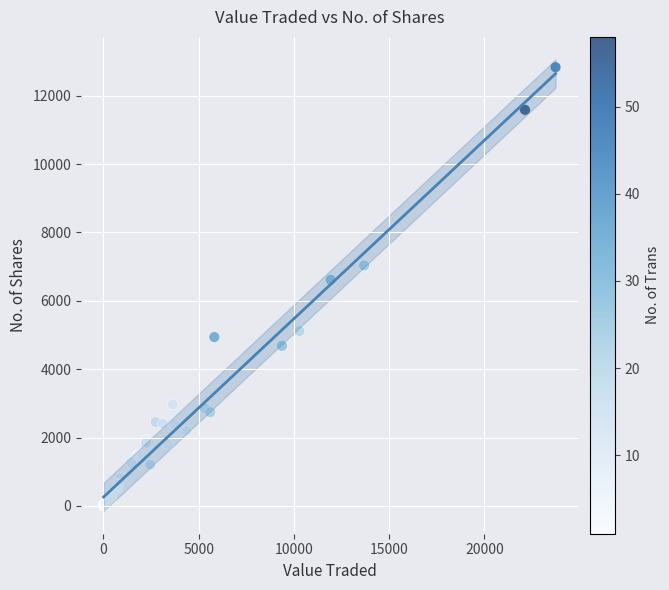

What Y value in the scatter plot is closest to 6419?

6614